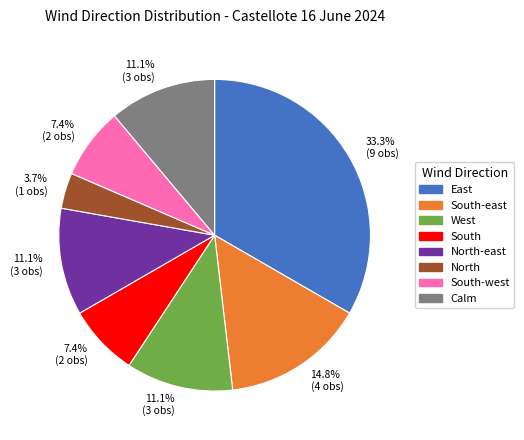

To the nearest percent, what is the difference between the largest and smallest slice percentages?

30%